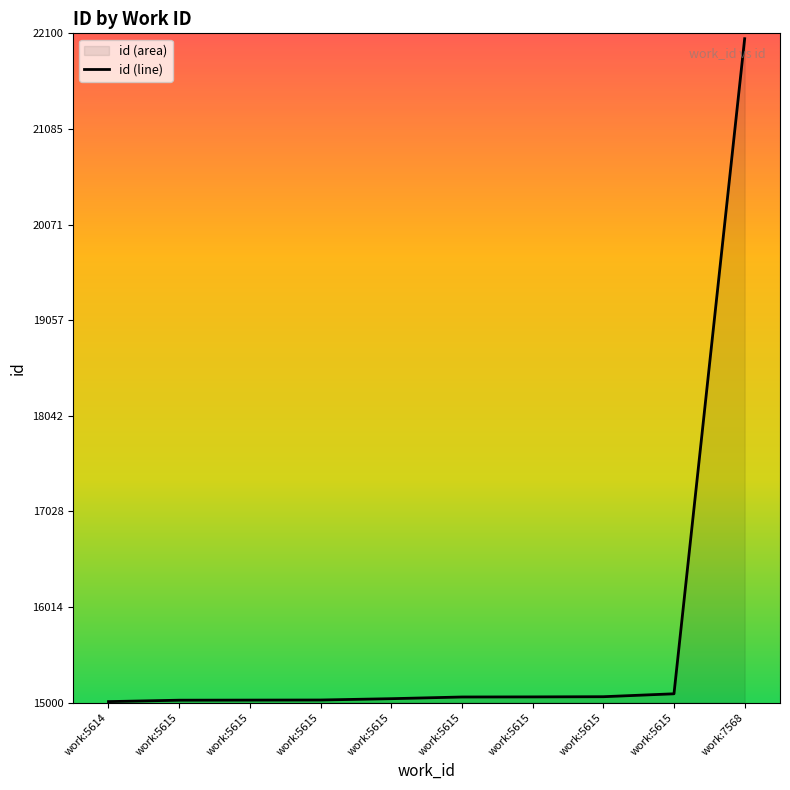

What is the value of the 6th point from the left?

15025